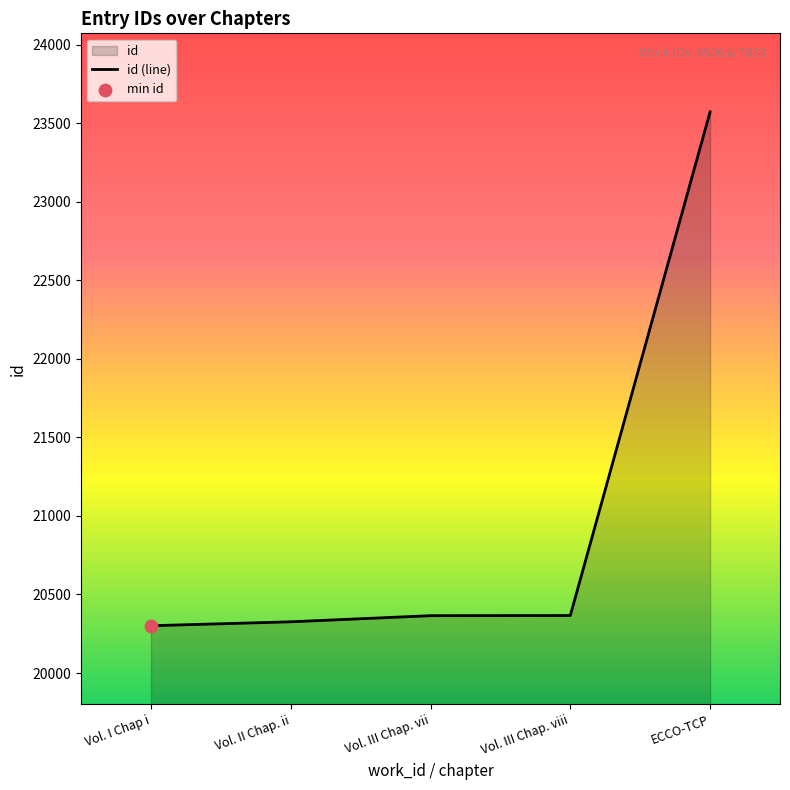

What is the change in value from Vol. III Chap. viii to ECCO-TCP?

+3207